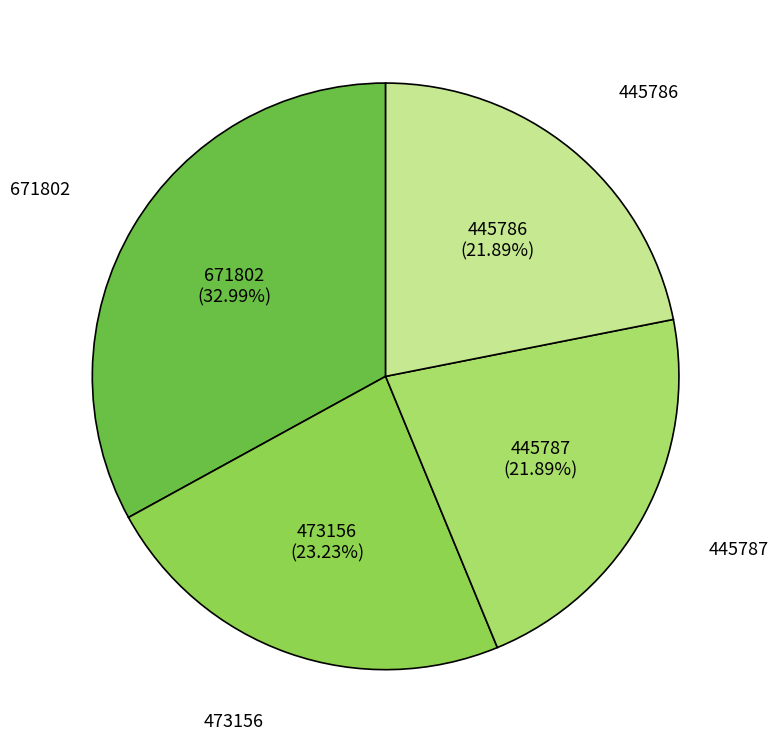

To the nearest percent, what percentage of the pie is 671802?

33%